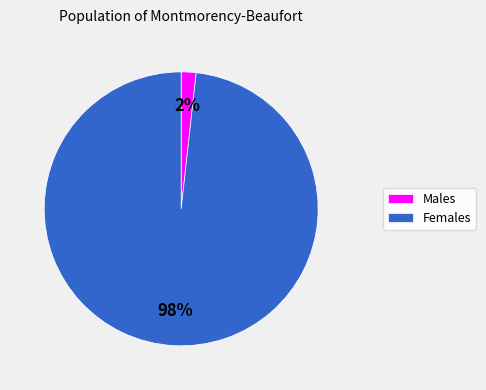

Which slice is the smallest?

Males